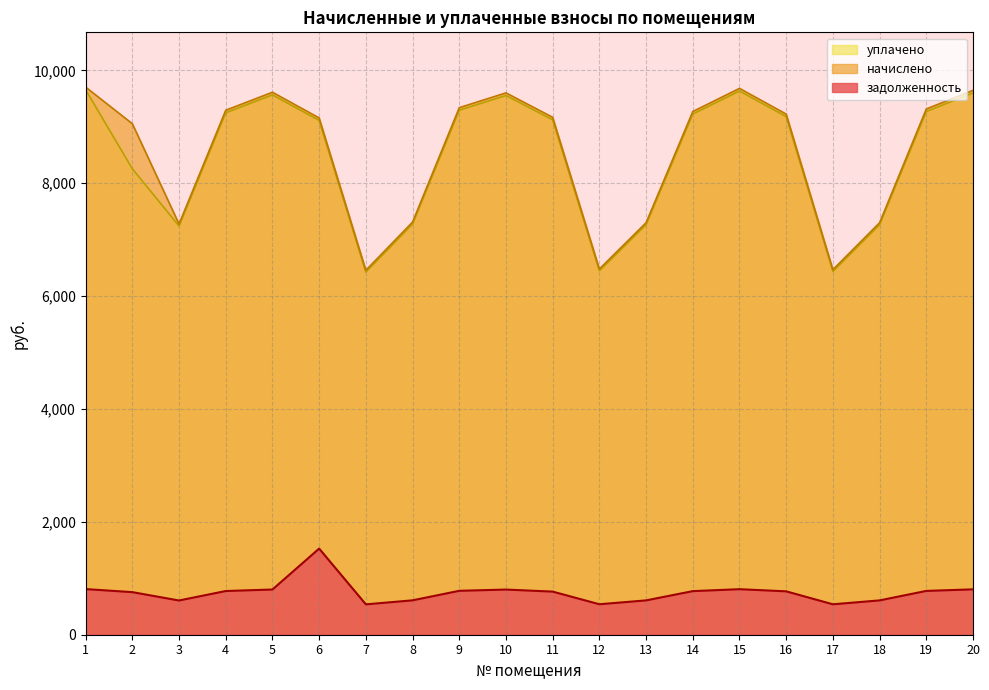

What is the highest value of the уплачено series?

9655.7